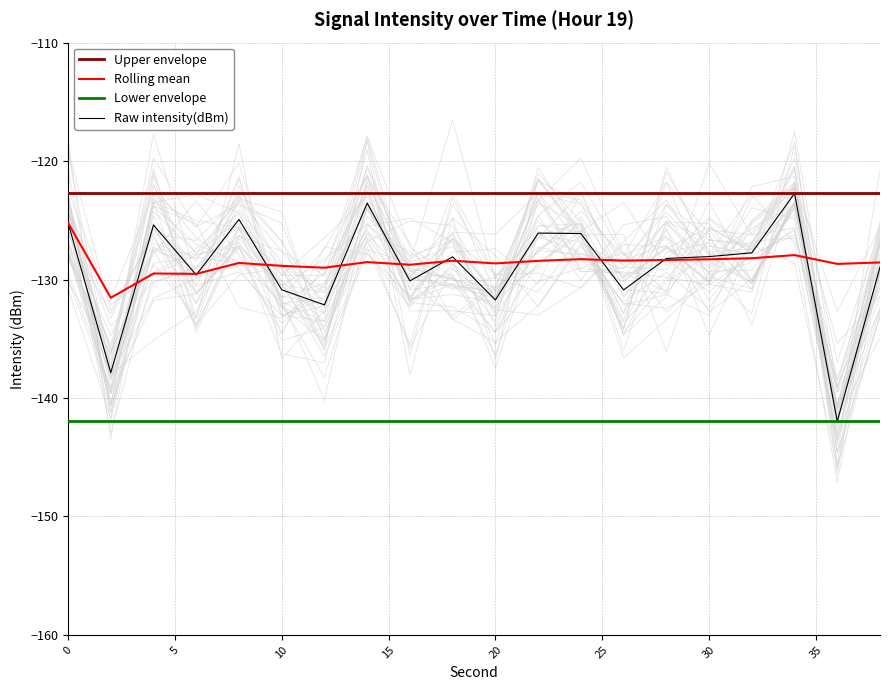

Between 5 and 19, which is larger?

5